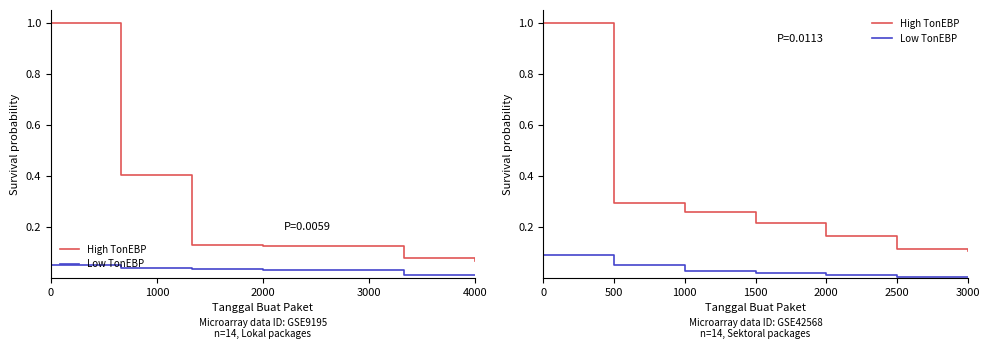

True or false: High TonEBP and Low TonEBP cross at least once.

False